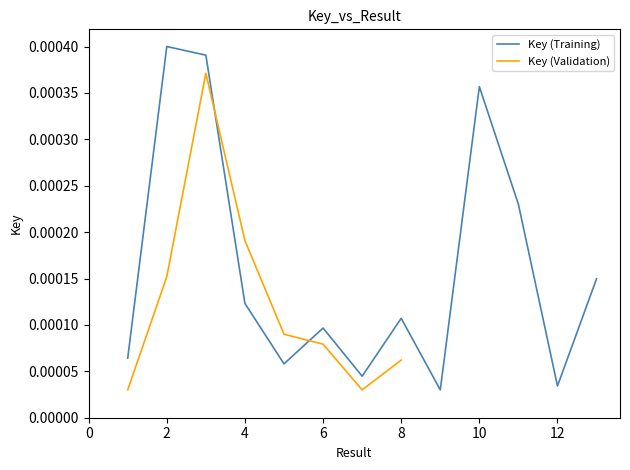

Between 7 and 12, which is larger?

7